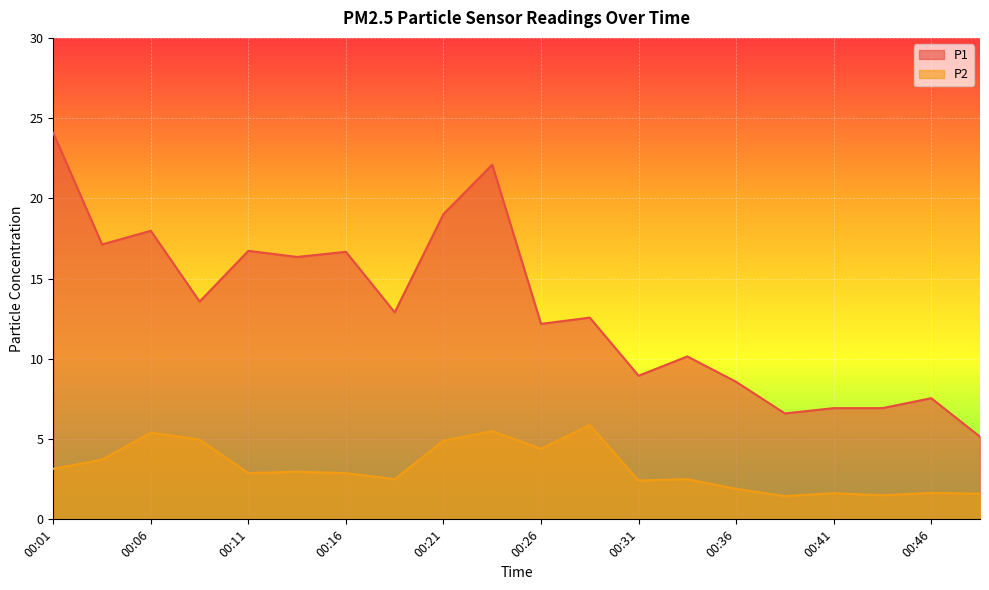

What is the smallest value displayed?

1.4